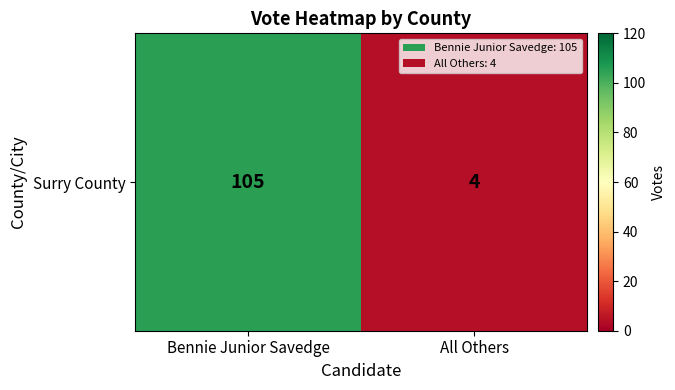

What is the average value?

54